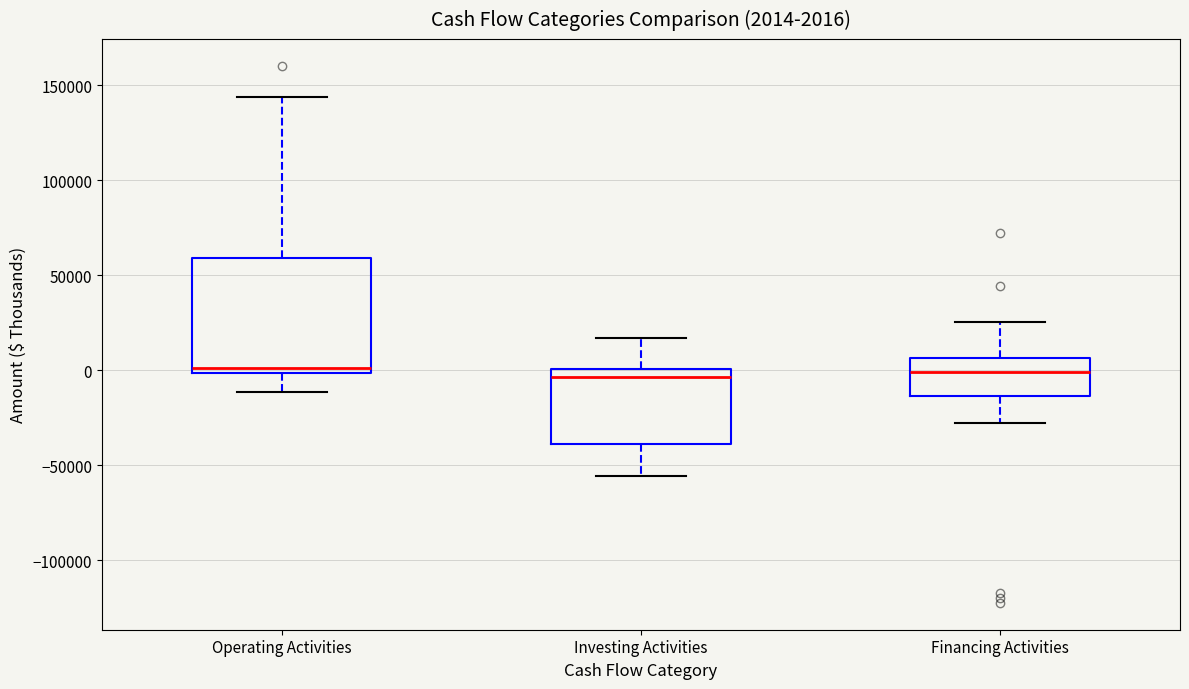

Which box is the tallest, from its lower edge to its upper edge?

Operating Activities